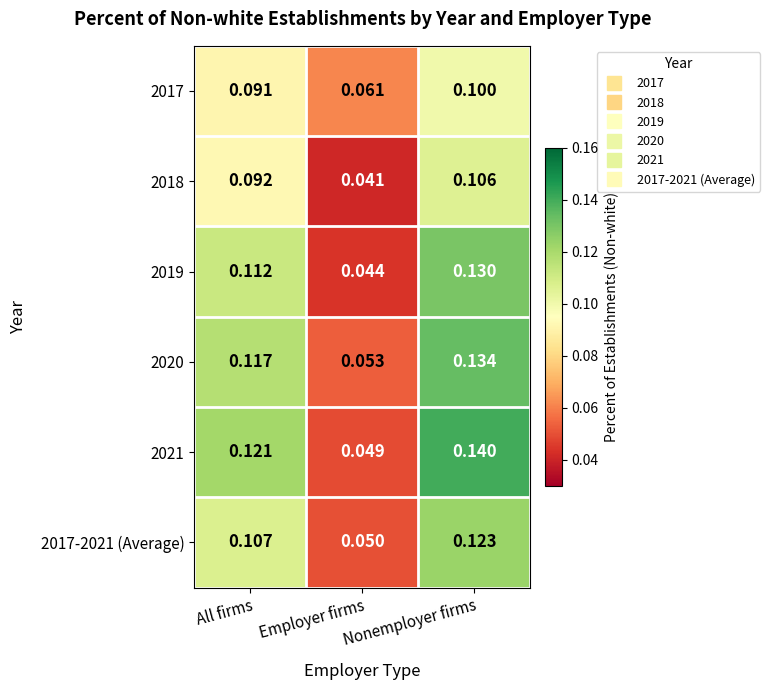

At how many categories does at least one series exceed 0?

3